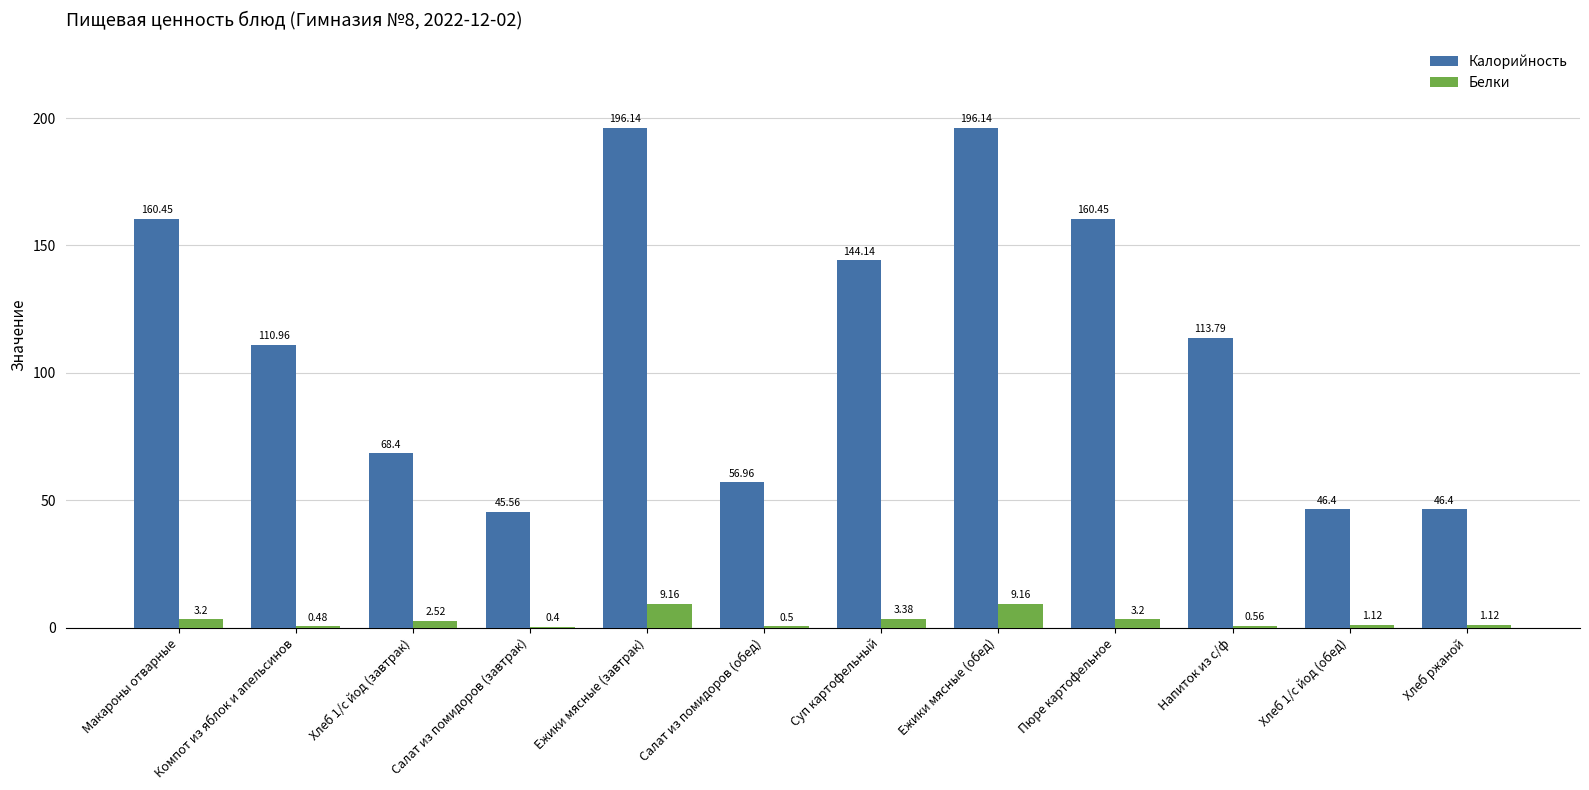

What is the approximate value of Белки at Салат из помидоров (обед)?

0.5